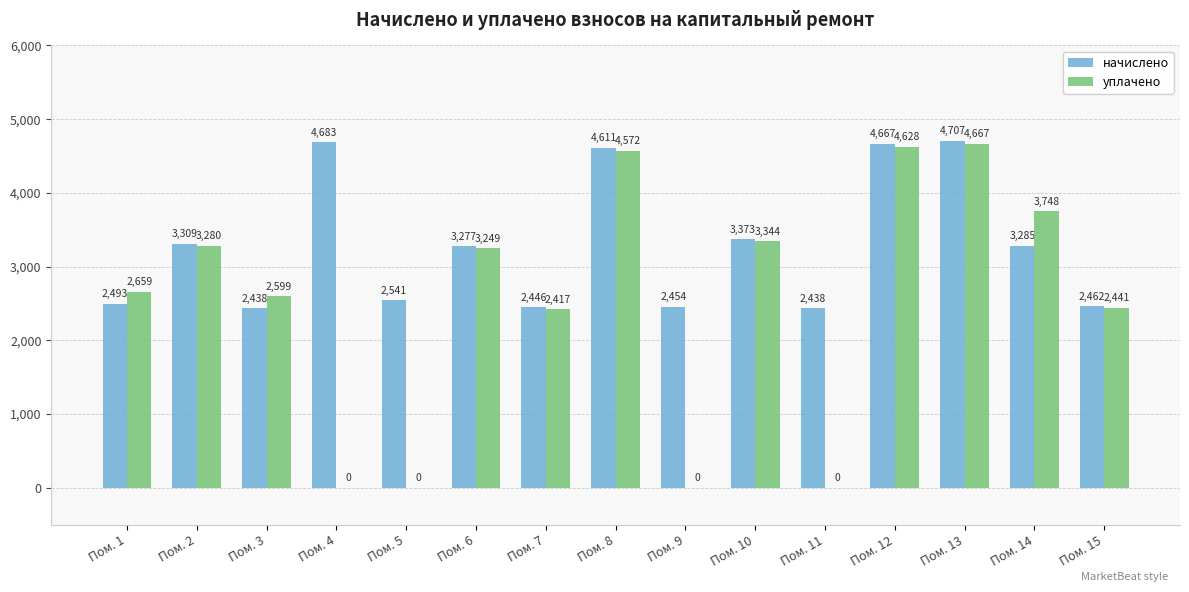

Between Пом. 8 and Пом. 11, which series saw the biggest shift?

уплачено